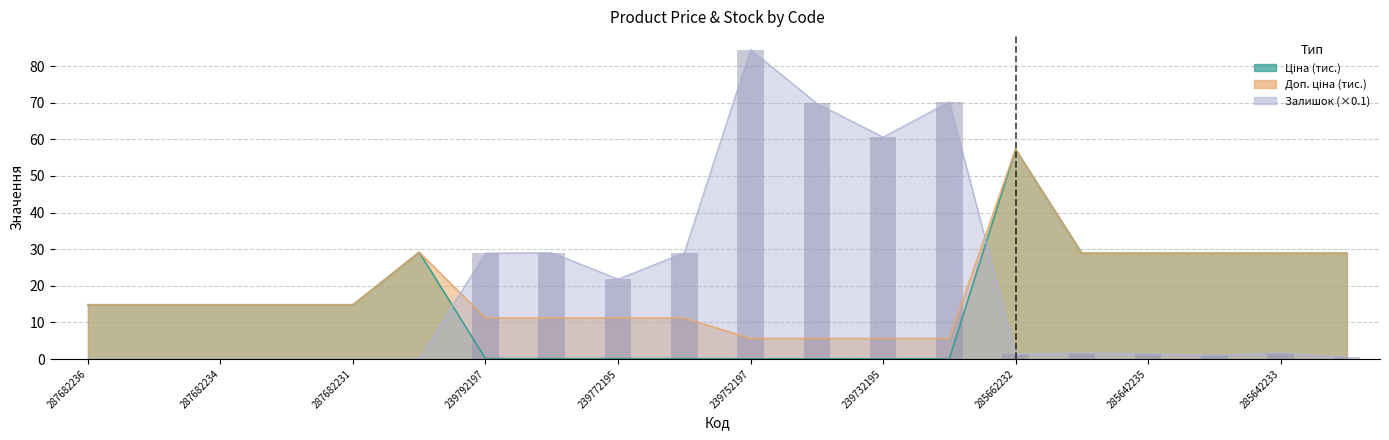

What is the maximum value for Доп. ціна?

57.3